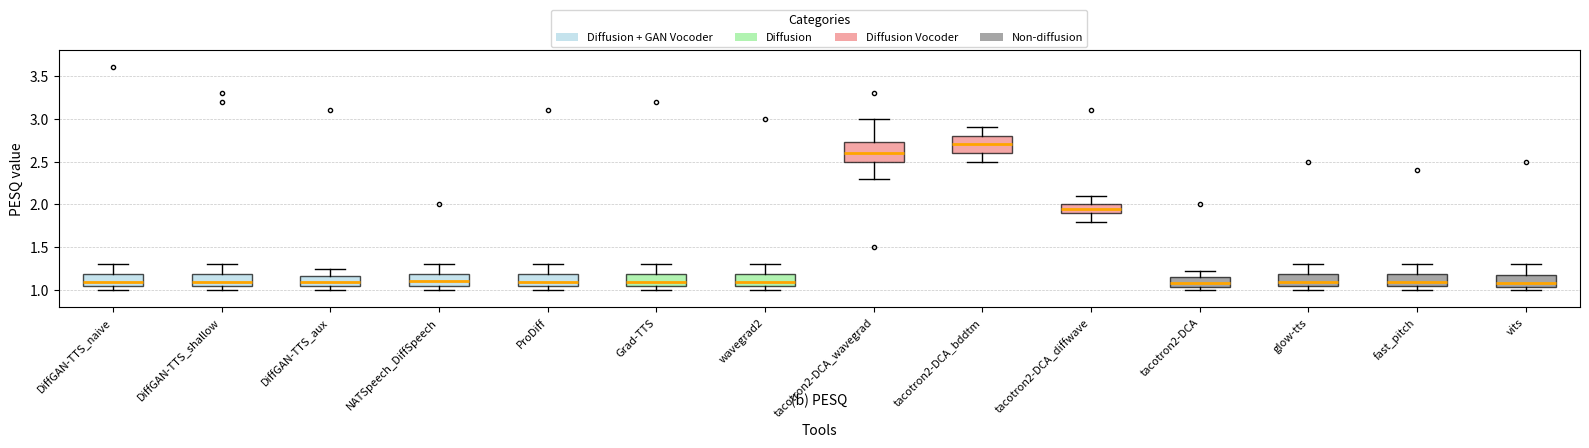

Reading left to right, read every box against the y-axis: the position of its median line, the range the box covers, and the ends of its whiskers. The values are not printed on the chart, so give them approximately, as read against the axis.

DiffGAN-TTS_naive: median 1.10, box 1.05 to 1.20, whiskers 1.00 to 1.30
DiffGAN-TTS_shallow: median 1.10, box 1.05 to 1.20, whiskers 1.00 to 1.30
DiffGAN-TTS_aux: median 1.10, box 1.05 to 1.15, whiskers 1.00 to 1.25
NATSpeech_DiffSpeech: median 1.10, box 1.05 to 1.20, whiskers 1.00 to 1.30
ProDiff: median 1.10, box 1.05 to 1.20, whiskers 1.00 to 1.30
Grad-TTS: median 1.10, box 1.05 to 1.20, whiskers 1.00 to 1.30
wavegrad2: median 1.10, box 1.05 to 1.20, whiskers 1.00 to 1.30
tacotron2-DCA_wavegrad: median 2.60, box 2.50 to 2.75, whiskers 2.30 to 3.00
tacotron2-DCA_bddtm: median 2.70, box 2.60 to 2.80, whiskers 2.50 to 2.90
tacotron2-DCA_diffwave: median 1.95, box 1.90 to 2.00, whiskers 1.80 to 2.10
tacotron2-DCA: median 1.10, box 1.05 to 1.15, whiskers 1.00 to 1.20
glow-tts: median 1.10, box 1.05 to 1.20, whiskers 1.00 to 1.30
fast_pitch: median 1.10, box 1.05 to 1.20, whiskers 1.00 to 1.30
vits: median 1.10, box 1.05 to 1.15, whiskers 1.00 to 1.30